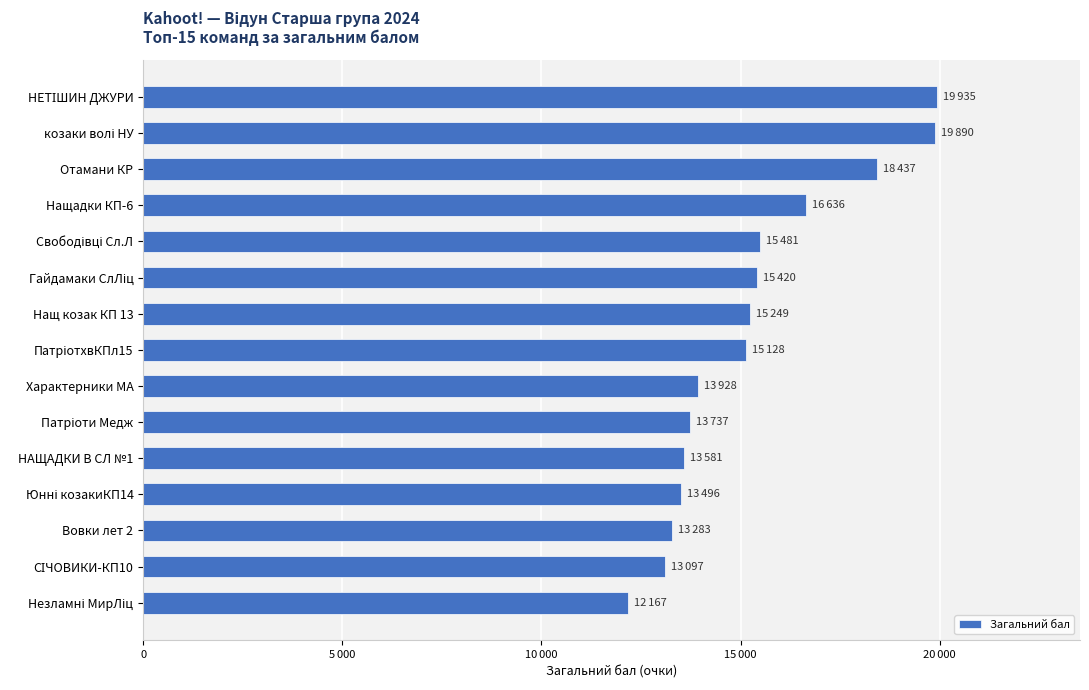

Does the chart contain any negative values?

No